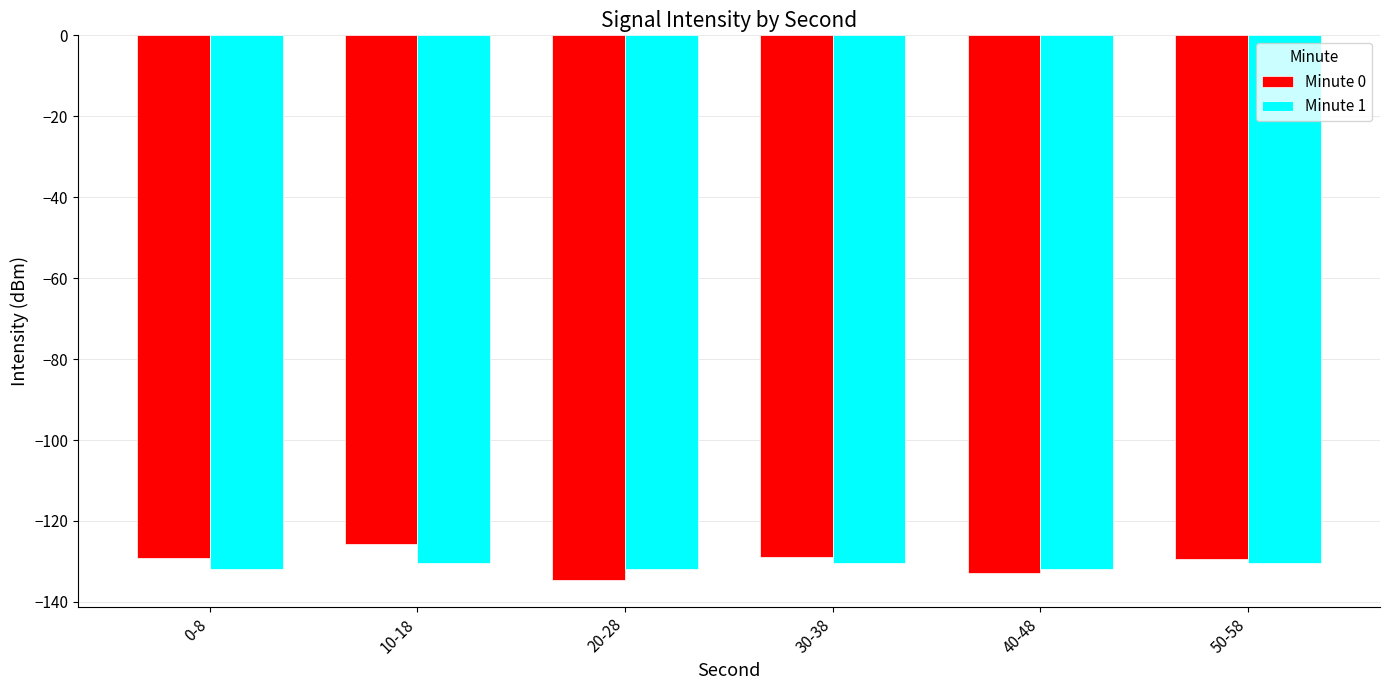

What is the difference between the Minute 0 values at 10-18 and 20-28?

8.8